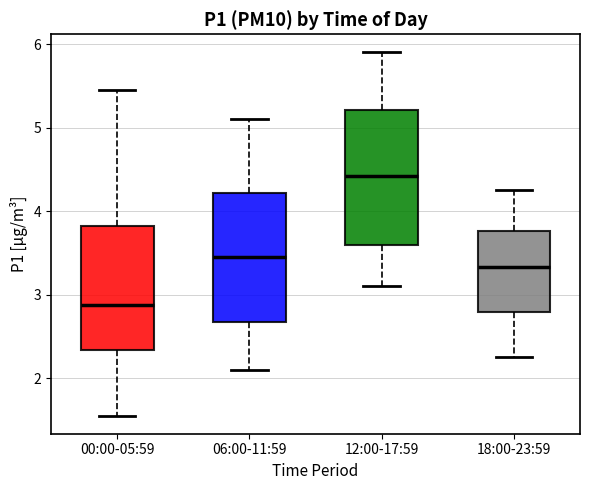

Where is the lower edge of the box for 12:00-17:59 on the y-axis? The values are not printed on the chart, so give them approximately, as read against the axis.

3.6